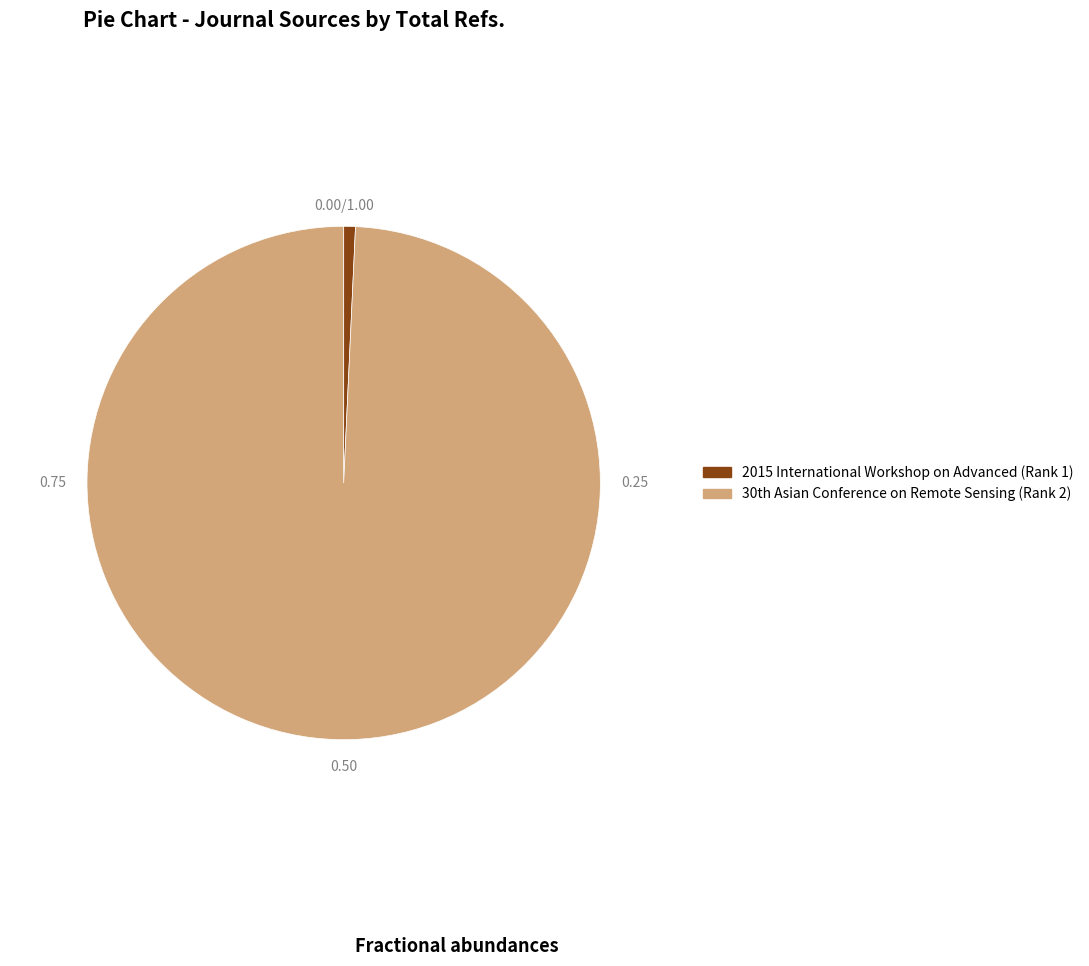

Is 2015 International Workshop on Advanced (Rank 1) the majority of the pie?

No